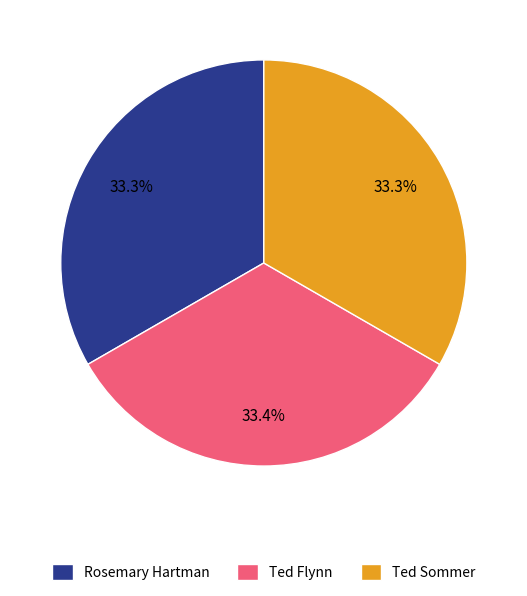

What is the ratio of the value at Rosemary Hartman to the value at Ted Sommer?

1.0